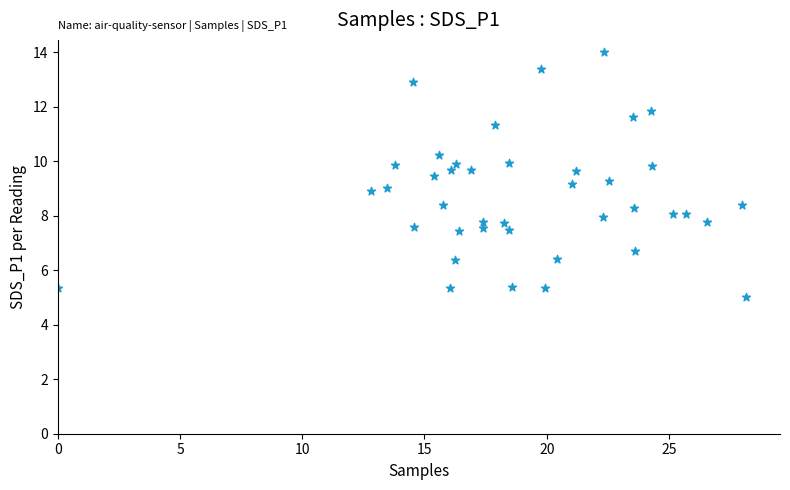

What is the range of Y values (max minus min)?

9.0